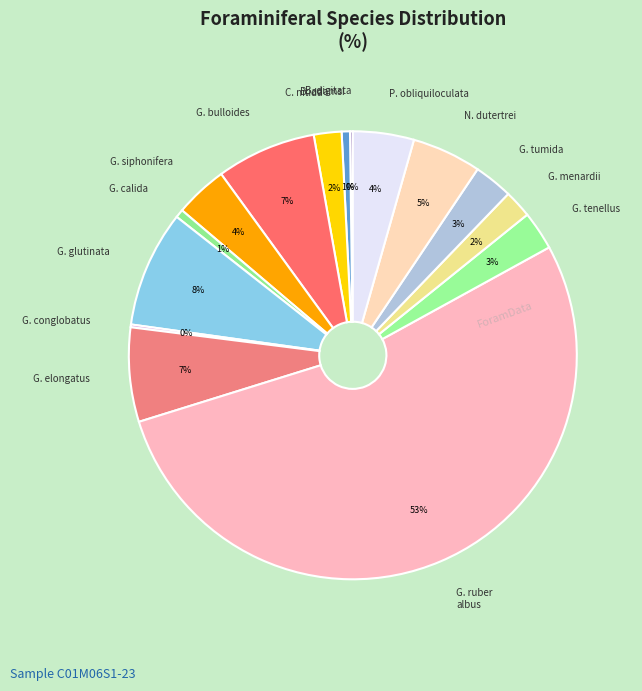

What is the majority slice?

G. ruber albus